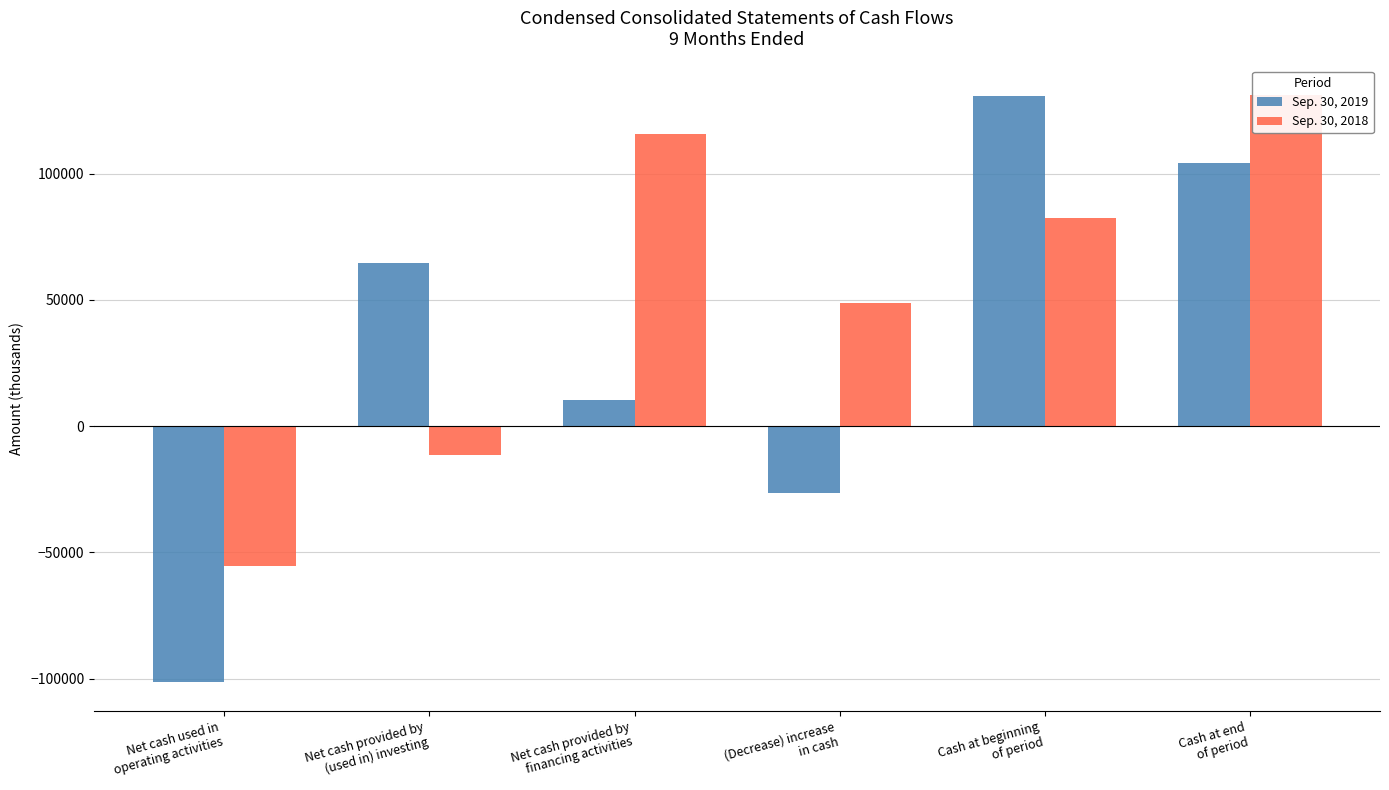

At which label is Sep. 30, 2018 closest to 37901?

(Decrease) increase
in cash